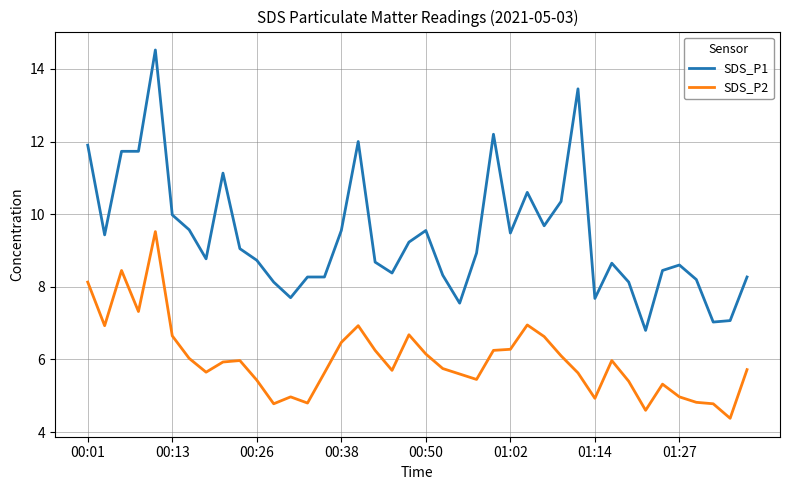

True or false: SDS_P2 and SDS_P1 intersect in this chart.

False